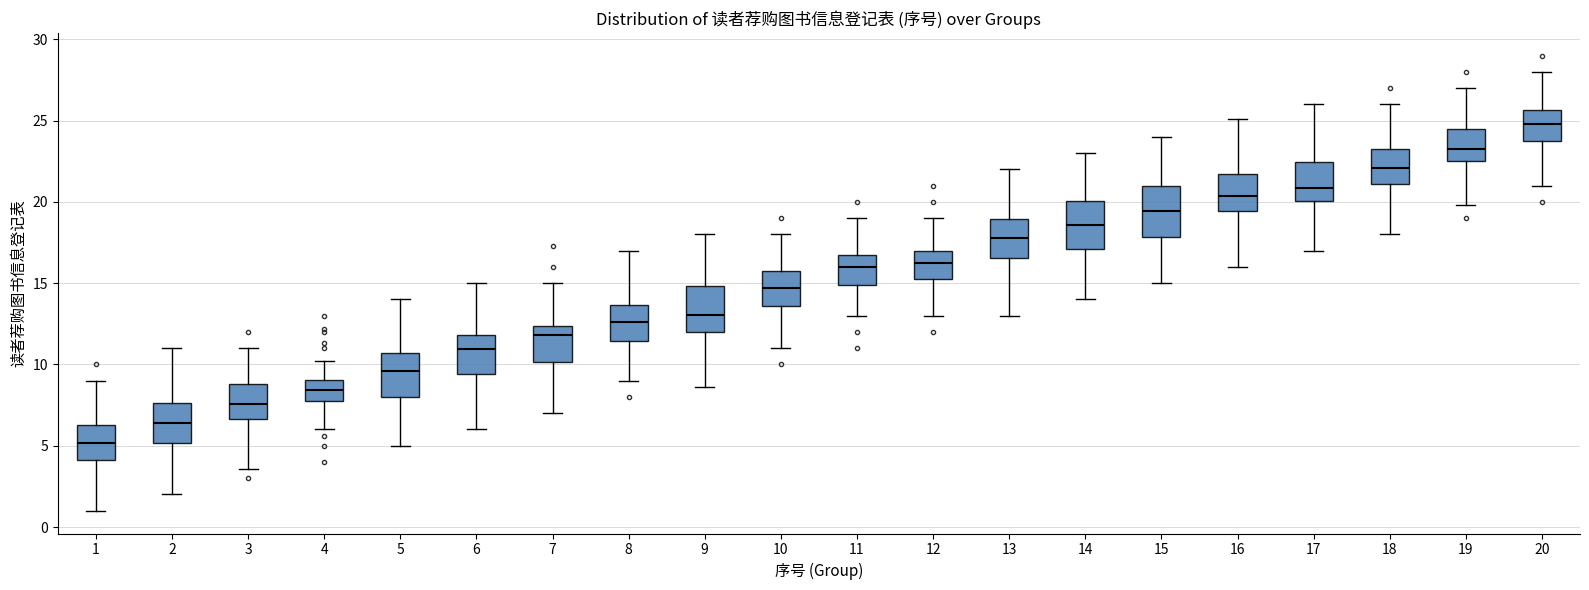

Reading left to right, transcribe this box plot: for each box, give where its median line is, the range the box spans, and where its two whiskers end, as read against the y-axis. The values are not printed on the chart, so give them approximately, as read against the axis.

1: median 5.0, box 4.0 to 6.5, whiskers 1.0 to 9.0
2: median 6.5, box 5.0 to 7.5, whiskers 2.0 to 11.0
3: median 7.5, box 6.5 to 9.0, whiskers 3.5 to 11.0
4: median 8.5, box 8.0 to 9.0, whiskers 6.0 to 10.0
5: median 9.5, box 8.0 to 10.5, whiskers 5.0 to 14.0
6: median 11.0, box 9.5 to 12.0, whiskers 6.0 to 15.0
7: median 12.0, box 10.0 to 12.5, whiskers 7.0 to 15.0
8: median 12.5, box 11.5 to 13.5, whiskers 9.0 to 17.0
9: median 13.0, box 12.0 to 15.0, whiskers 8.5 to 18.0
10: median 14.5, box 13.5 to 15.5, whiskers 11.0 to 18.0
11: median 16.0, box 15.0 to 16.5, whiskers 13.0 to 19.0
12: median 16.0, box 15.5 to 17.0, whiskers 13.0 to 19.0
13: median 18.0, box 16.5 to 19.0, whiskers 13.0 to 22.0
14: median 18.5, box 17.0 to 20.0, whiskers 14.0 to 23.0
15: median 19.5, box 18.0 to 21.0, whiskers 15.0 to 24.0
16: median 20.5, box 19.5 to 21.5, whiskers 16.0 to 25.0
17: median 21.0, box 20.0 to 22.5, whiskers 17.0 to 26.0
18: median 22.0, box 21.0 to 23.5, whiskers 18.0 to 26.0
19: median 23.0, box 22.5 to 24.5, whiskers 20.0 to 27.0
20: median 25.0, box 24.0 to 25.5, whiskers 21.0 to 28.0